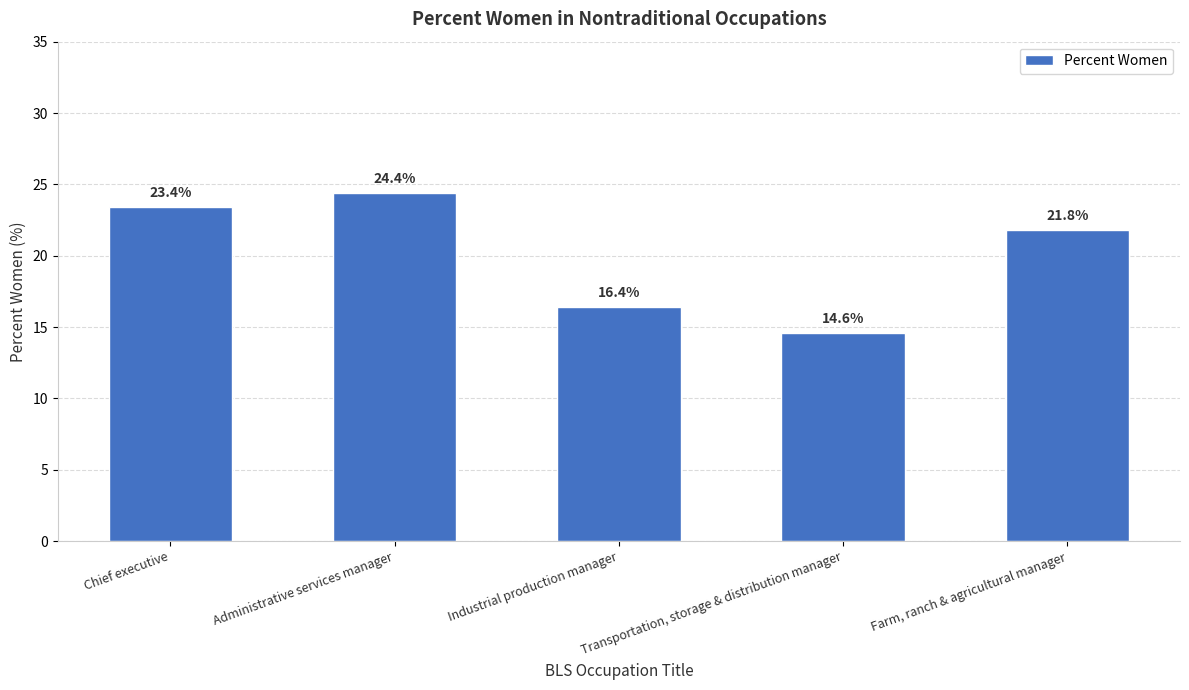

Are the bars horizontal?

No